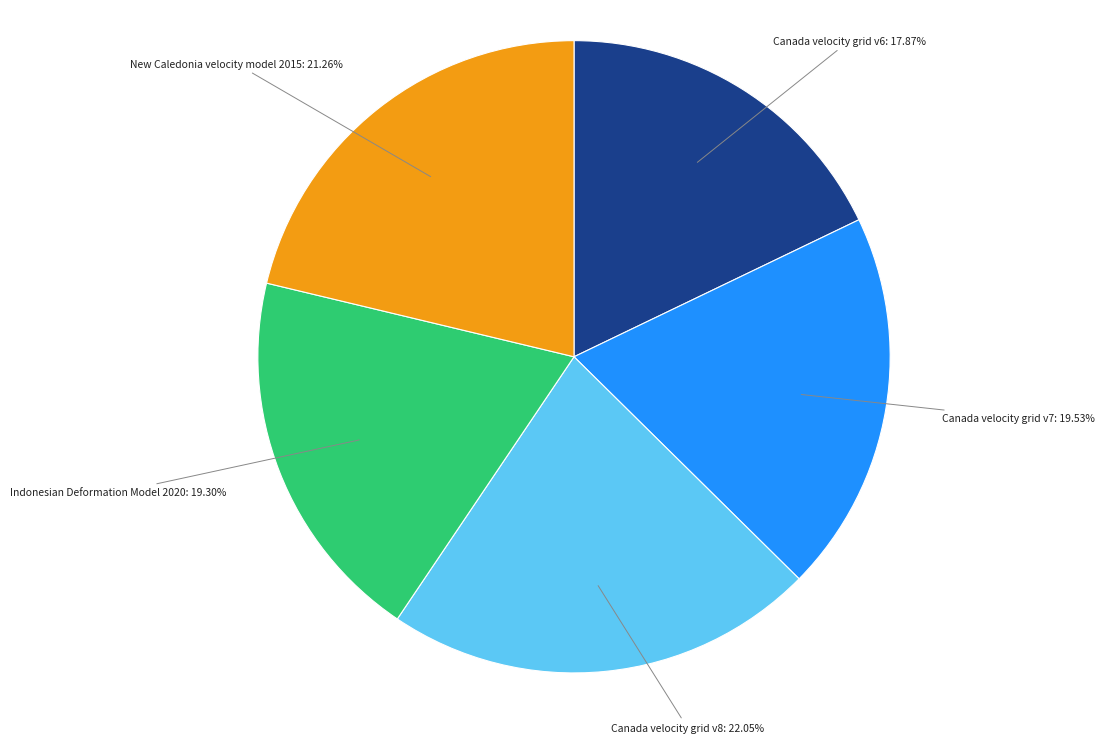

Approximately how many times larger is the value at Indonesian Deformation Model 2020 compared to Canada velocity grid v7?

1.0